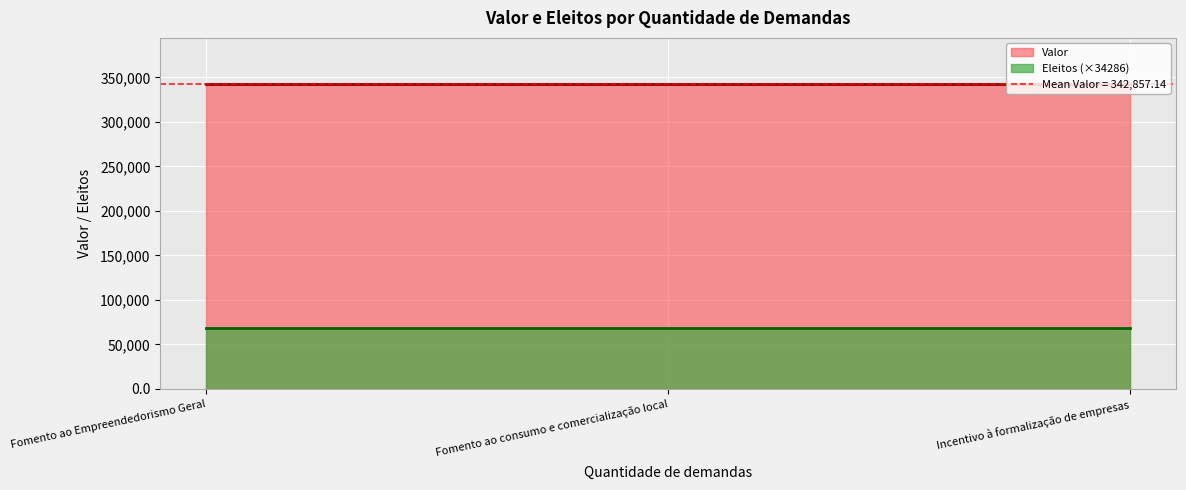

Which series has the largest range (max minus min)?

Valor